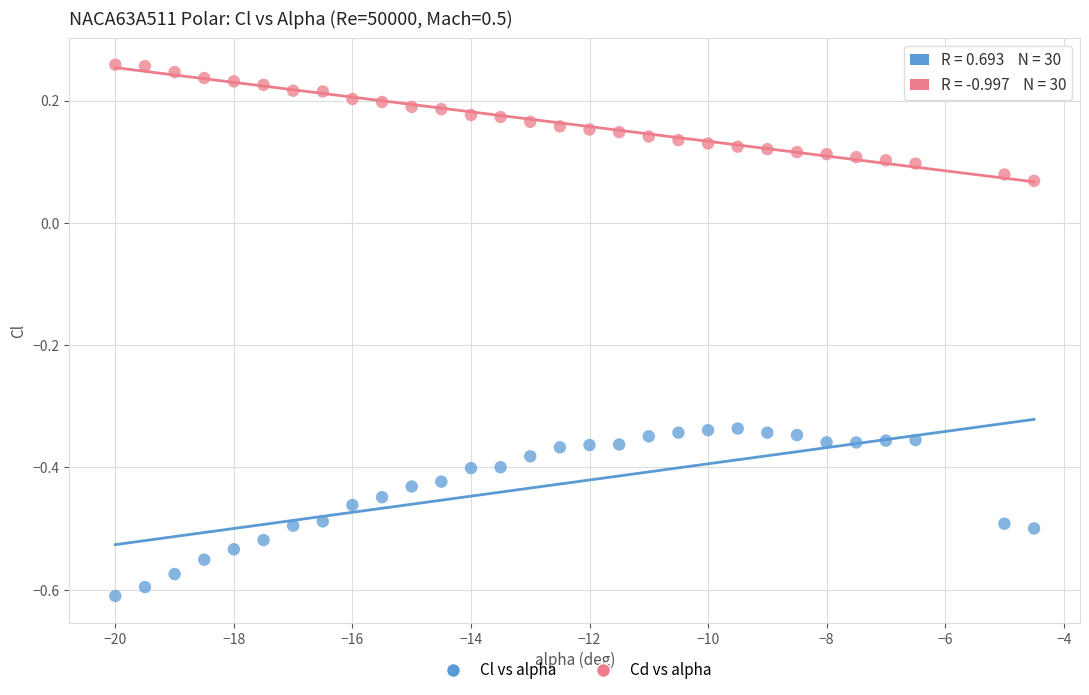

Which series contains the highest Y value?

Cd vs alpha